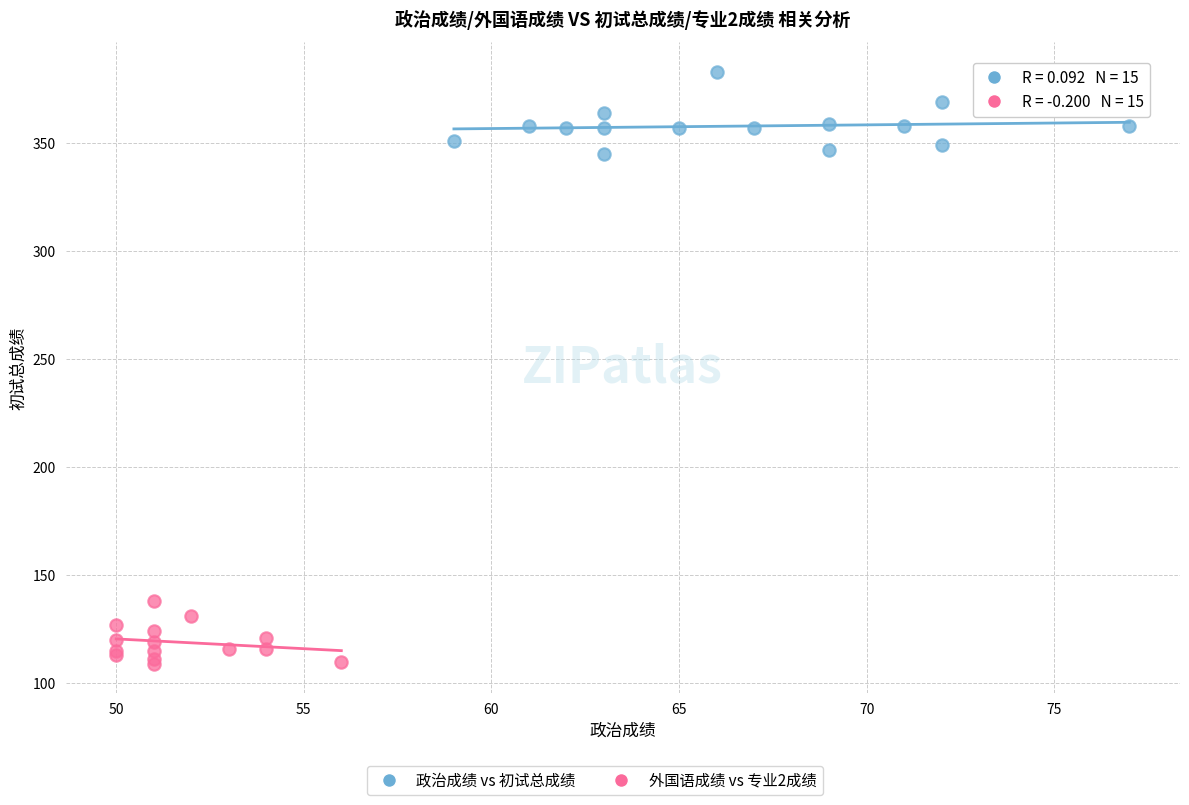

Which series contains the highest Y value?

政治成绩 vs 初试总成绩